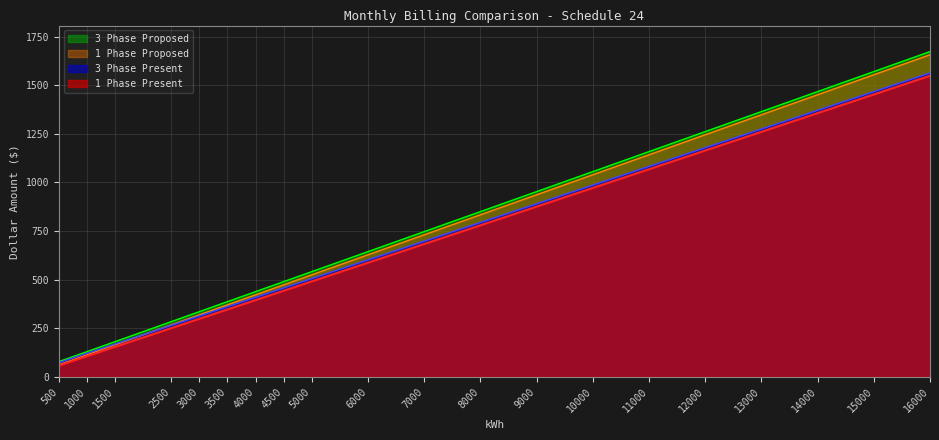

True or false: 1 Phase Proposed has more than 2 points higher than both neighbors.

False